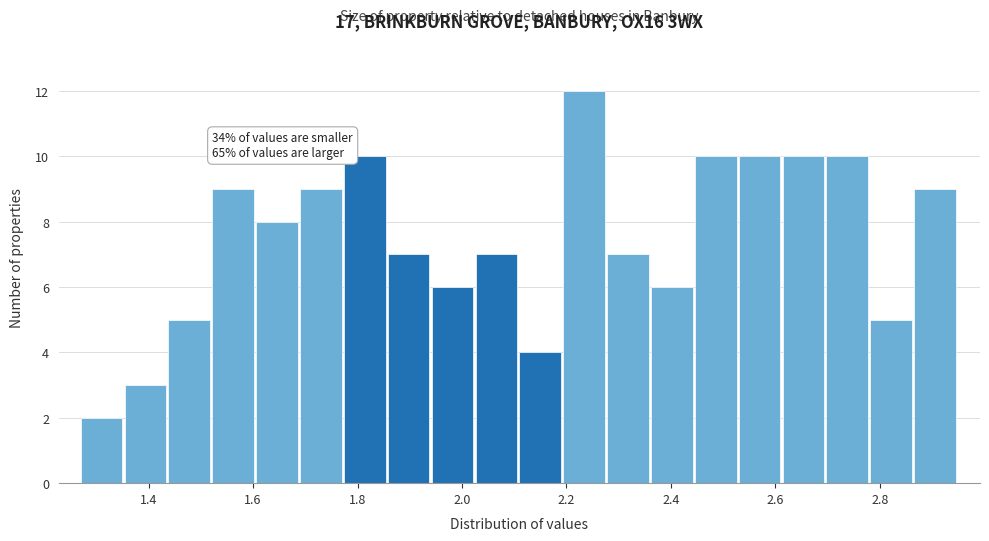

Which range on the x-axis has the tallest bar?

2.194 to 2.278